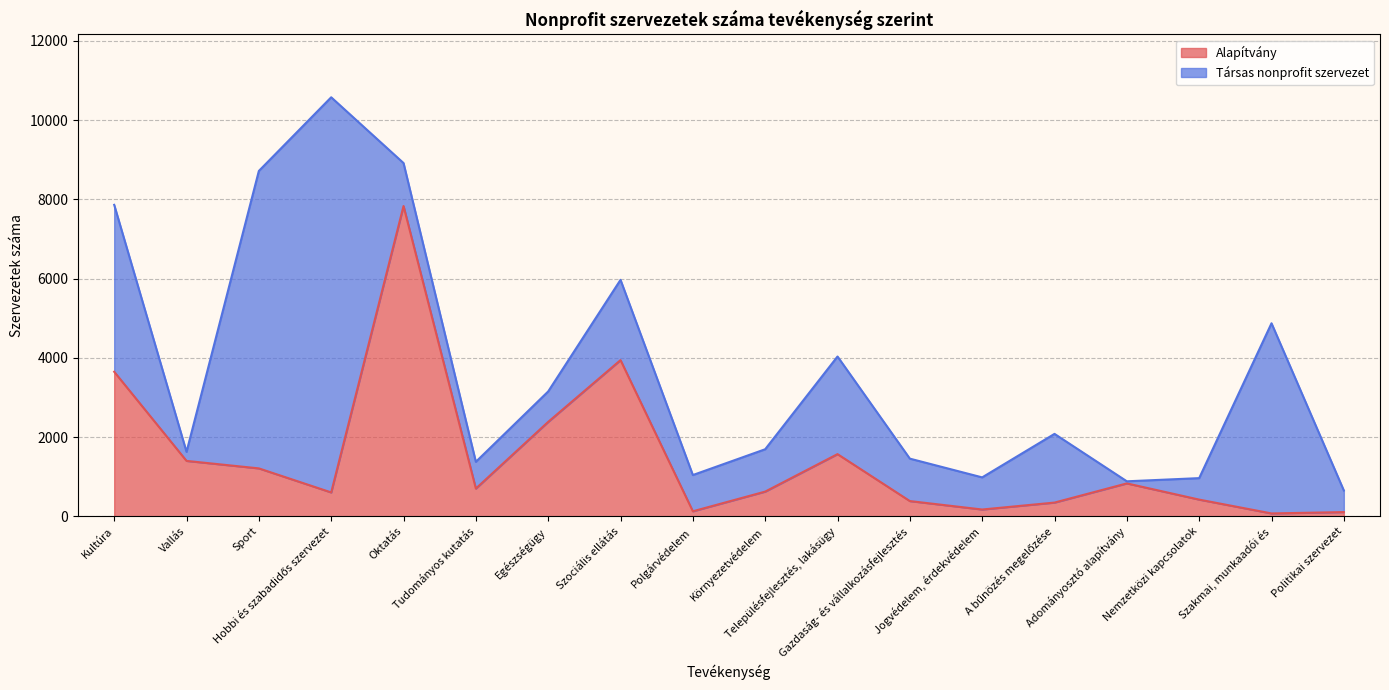

True or false: there are more than 2 points higher than both neighbors.

True